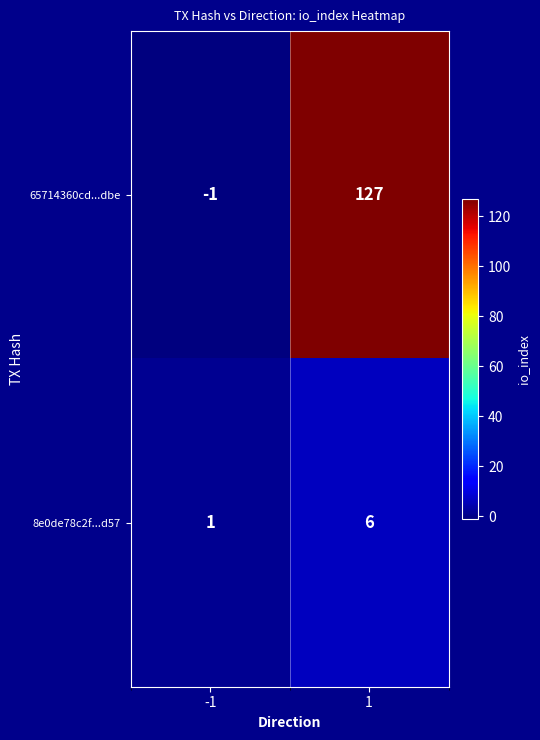

What is the approximate value of 8e0de78c2f...d57 at 1?

6